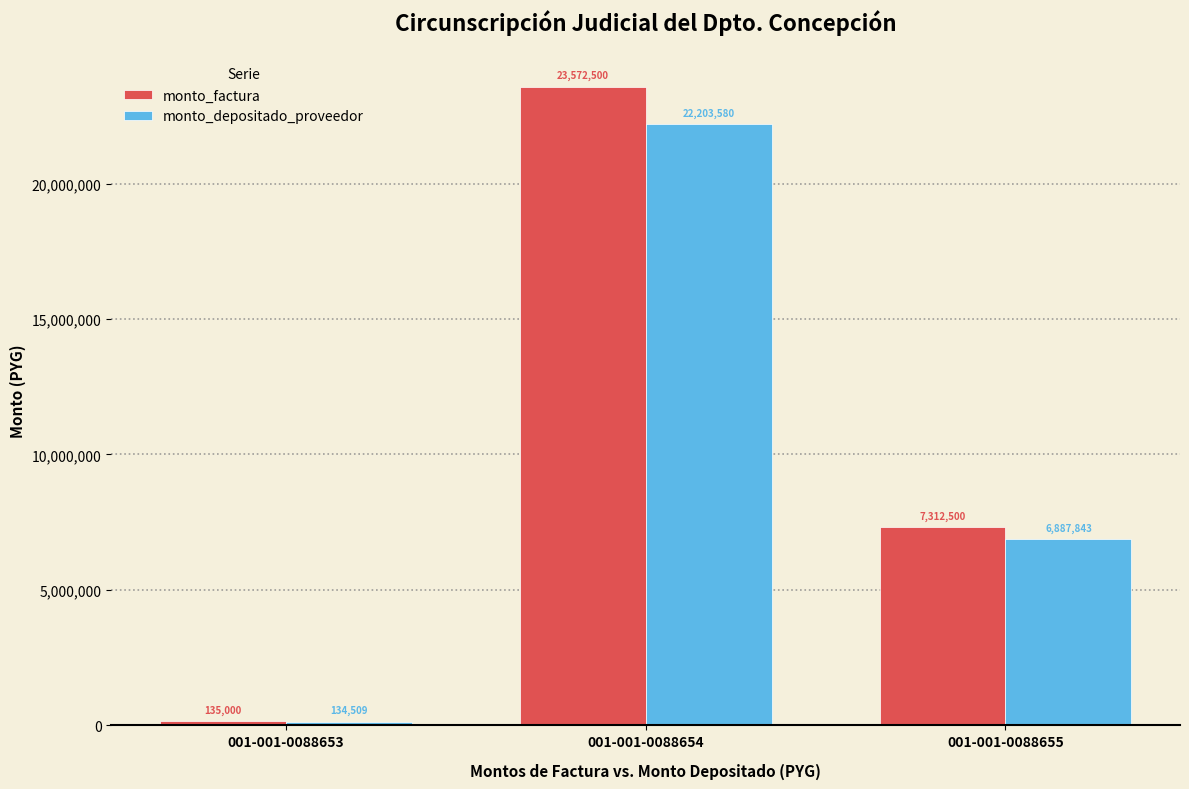

What is the highest value of the monto_factura series?

23572500